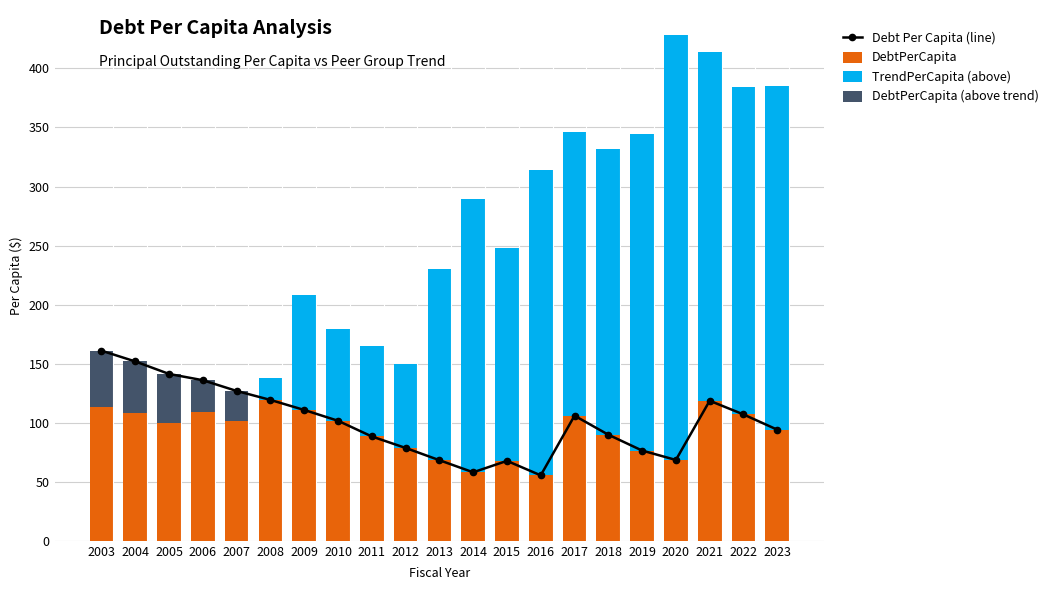

What is the difference between the highest and lowest values at 2009?

110.8